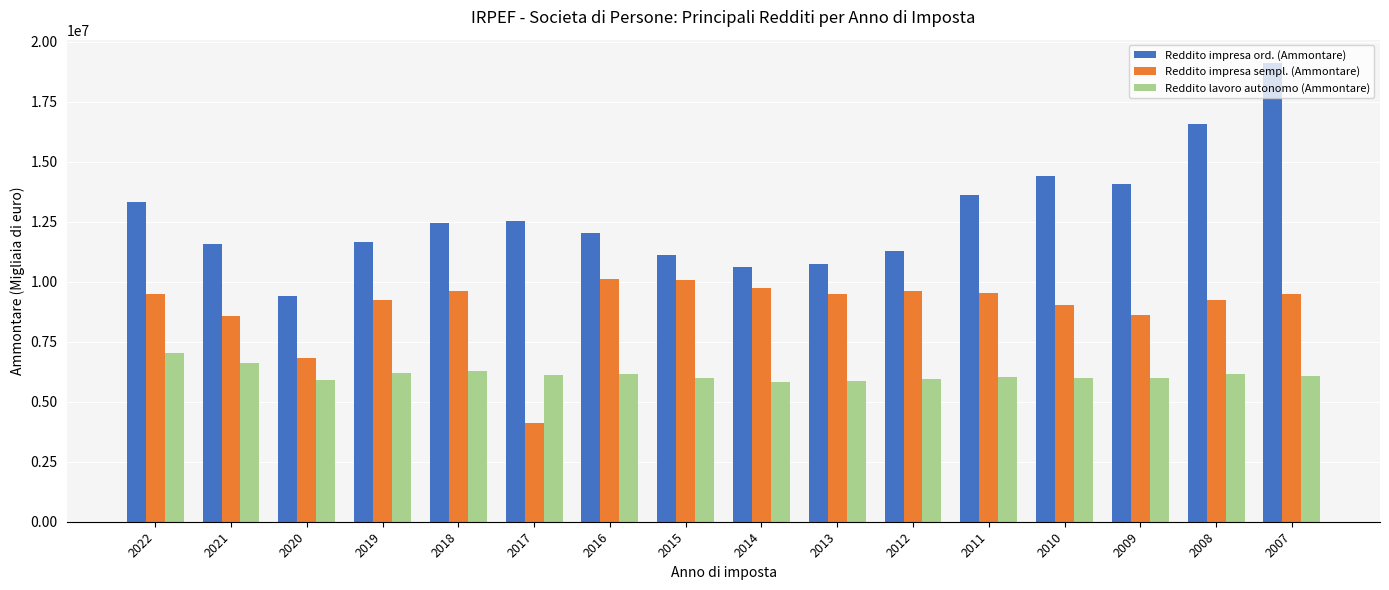

Which series has the widest spread of values?

Reddito impresa ord. (Ammontare)